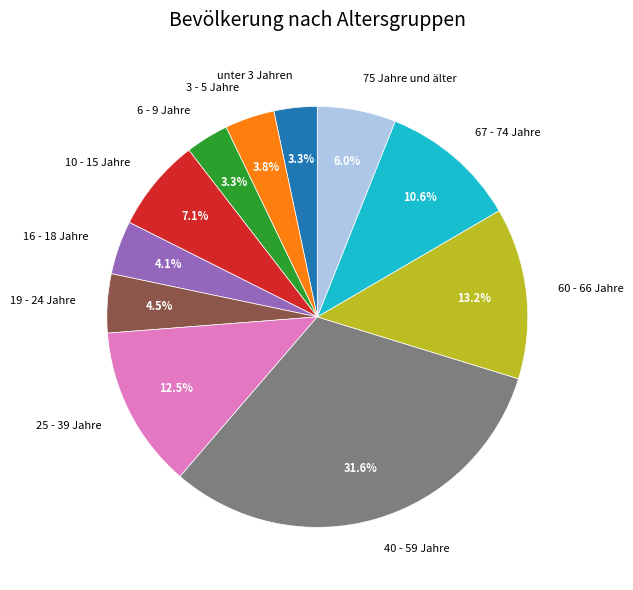

Is the sum of 19 - 24 Jahre and 75 Jahre und älter greater than half?

No